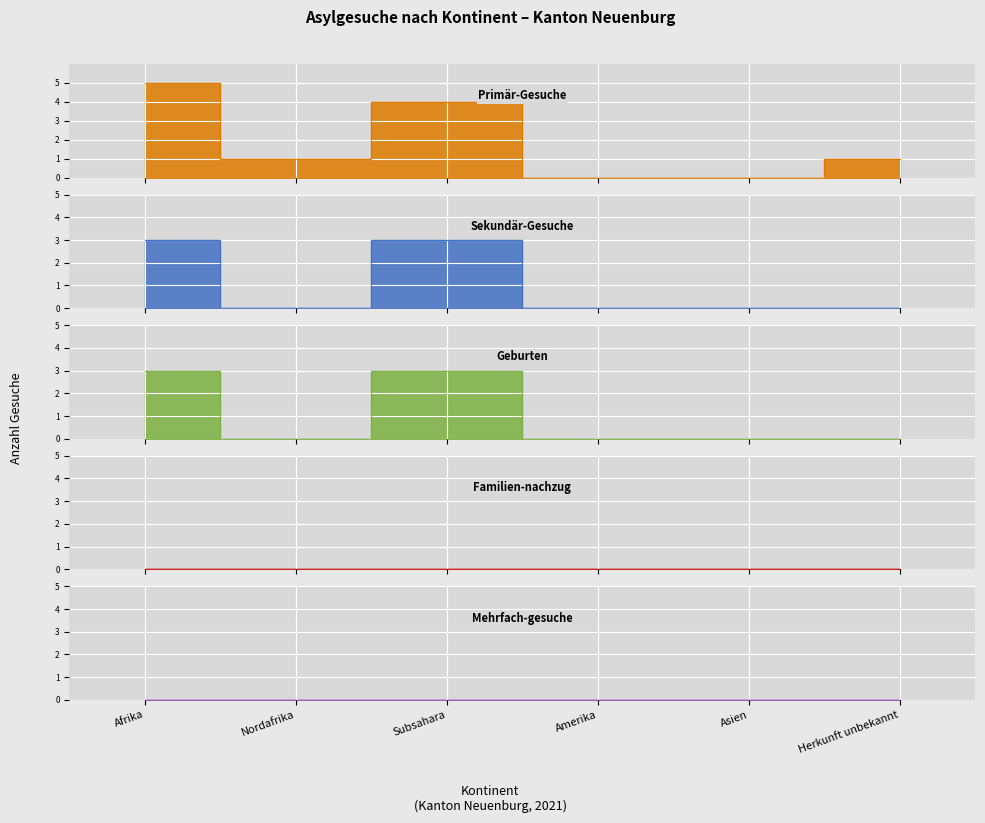

What position from the right is Subsahara?

4